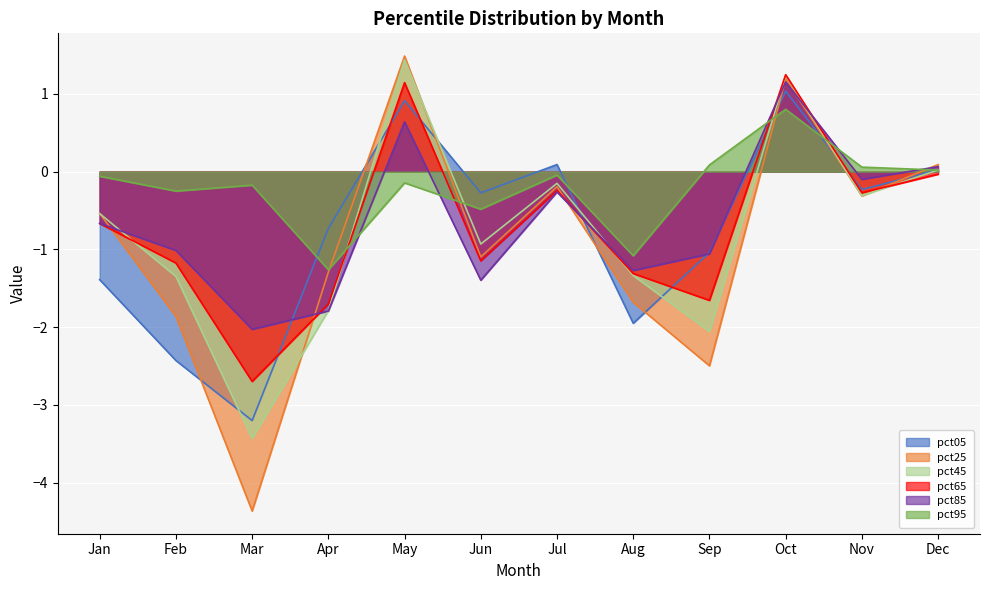

At which category is the sum across all series the highest?

Oct